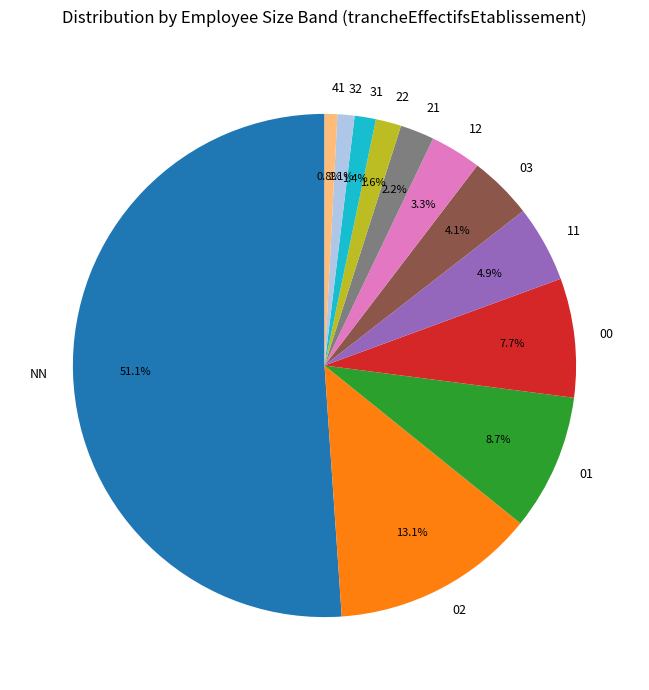

What portion of the pie excludes 12?

96.7%